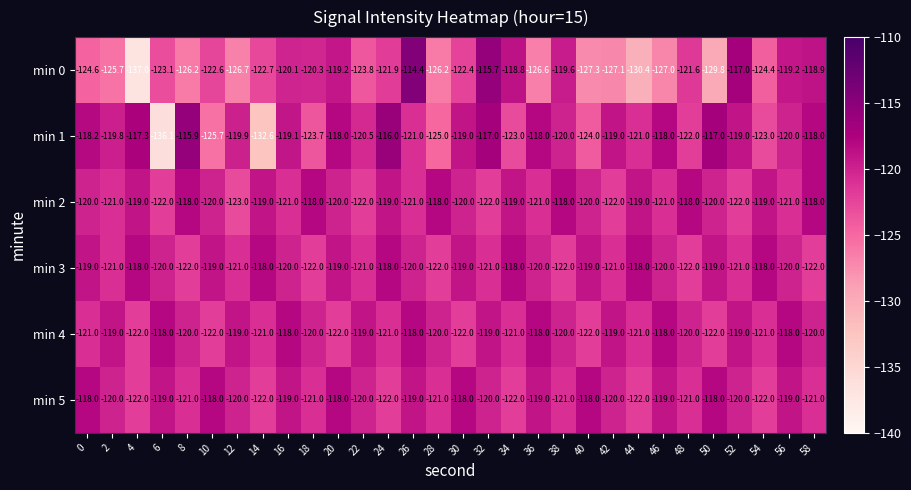

What is the difference between the maximum and minimum values in the min 0 series?

22.6